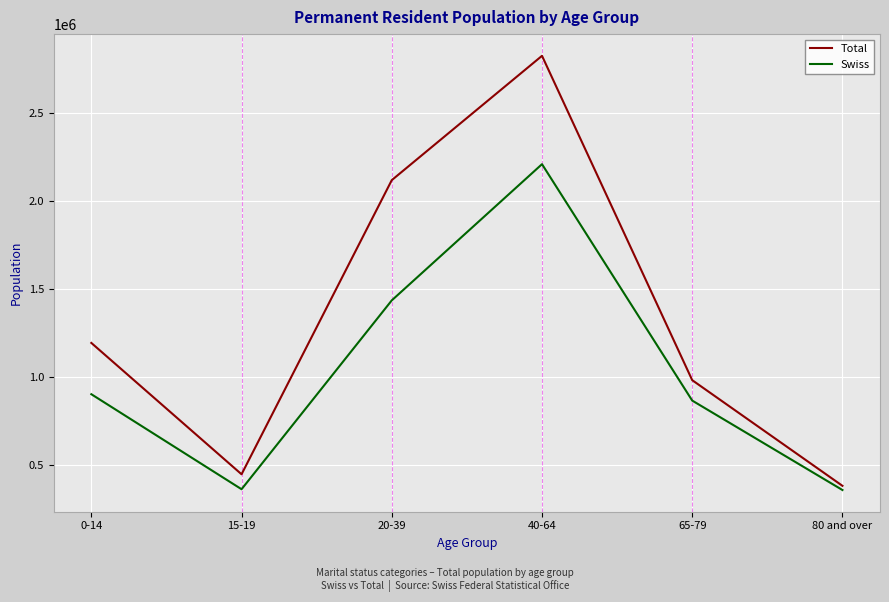

What is the maximum value for Swiss?

2210851